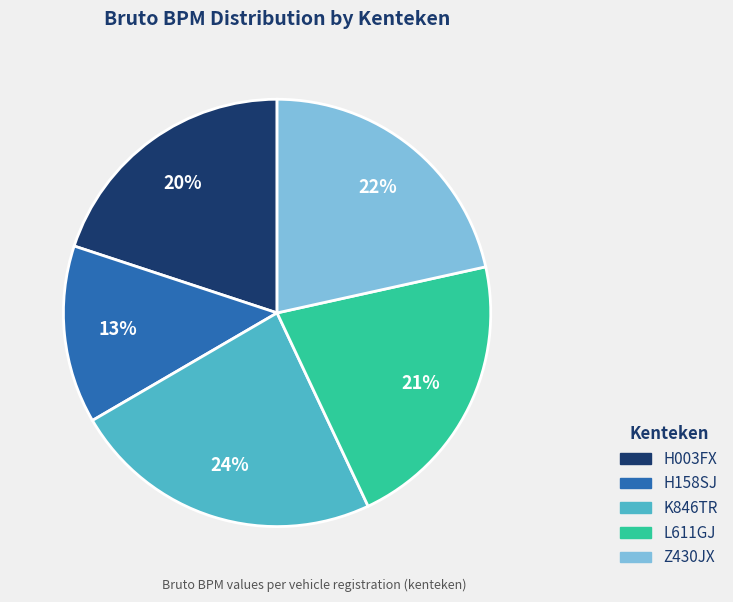

To the nearest percent, what portion does L611GJ represent?

21%